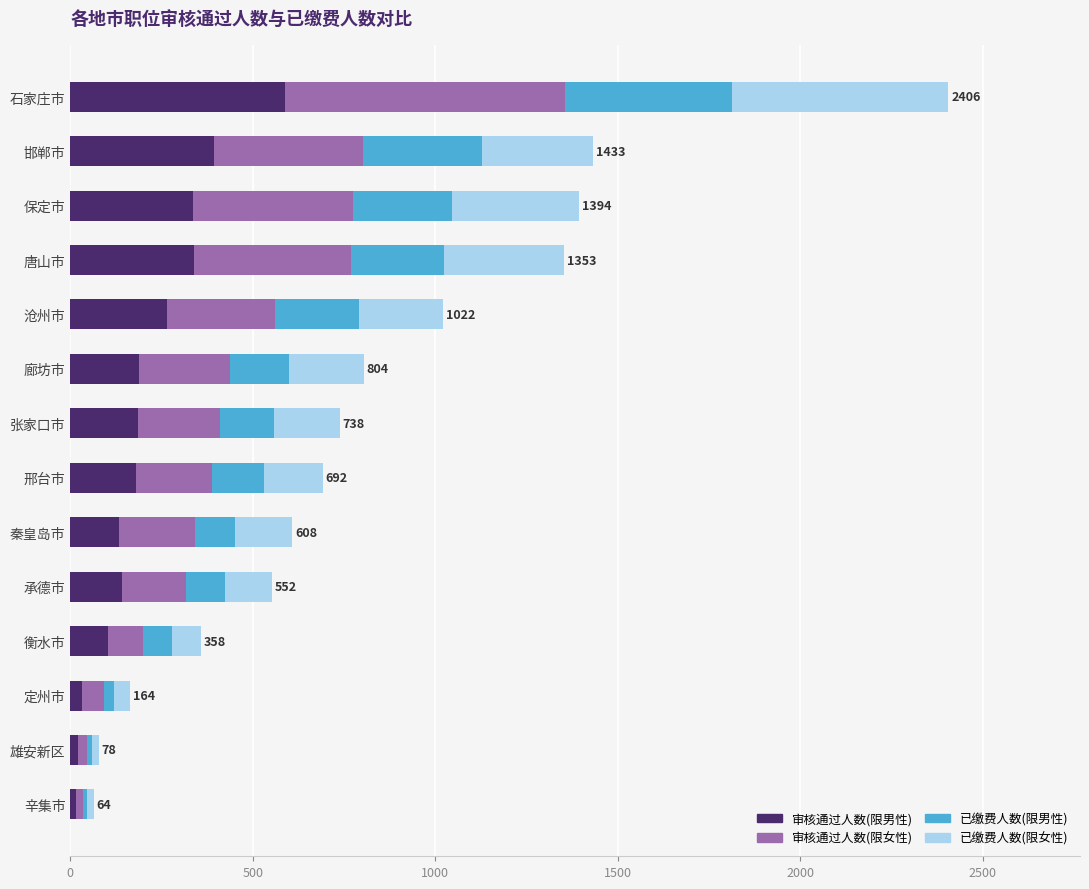

The value of 审核通过人数(限男性) at 石家庄市 is 589. True or false?

True